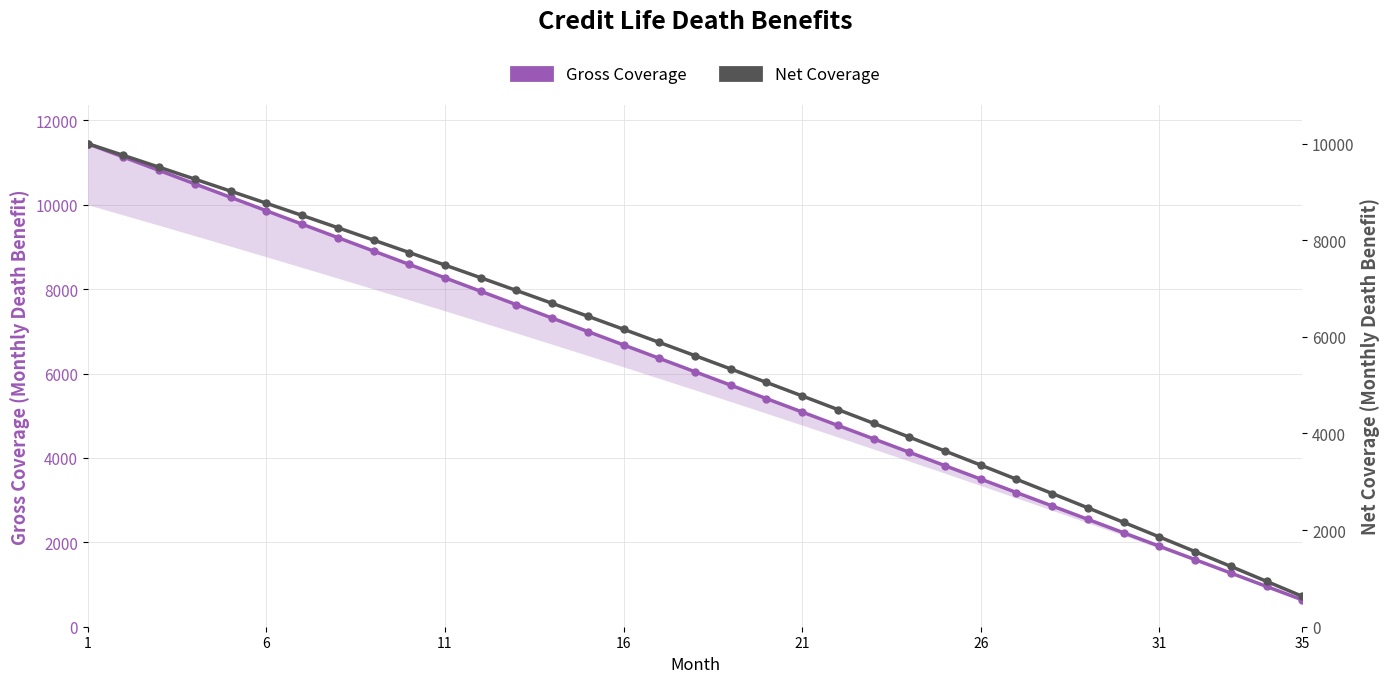

What are all the series names shown in the legend?

Gross Coverage, Net Coverage